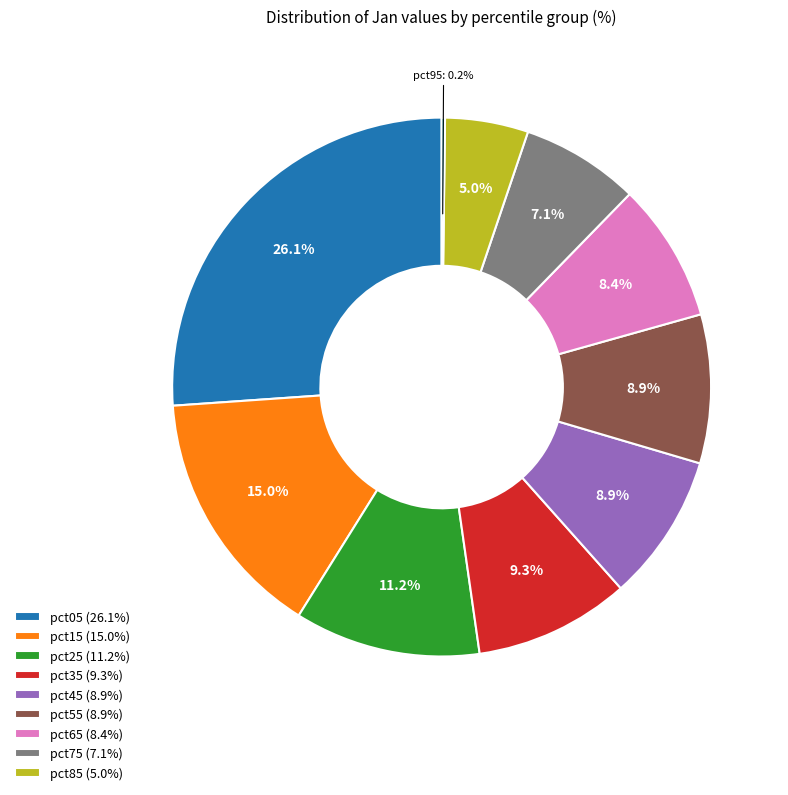

Is there any slice that represents more than half of the pie?

No